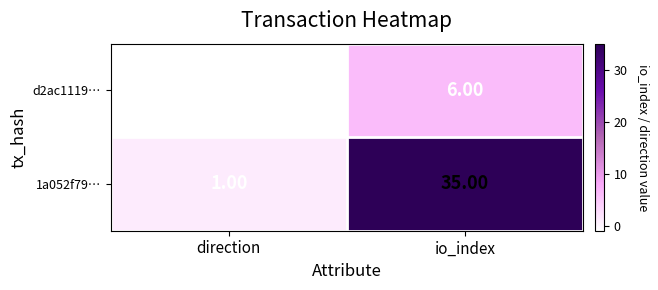

Where is d2ac1119… nearest to the value 2?

direction